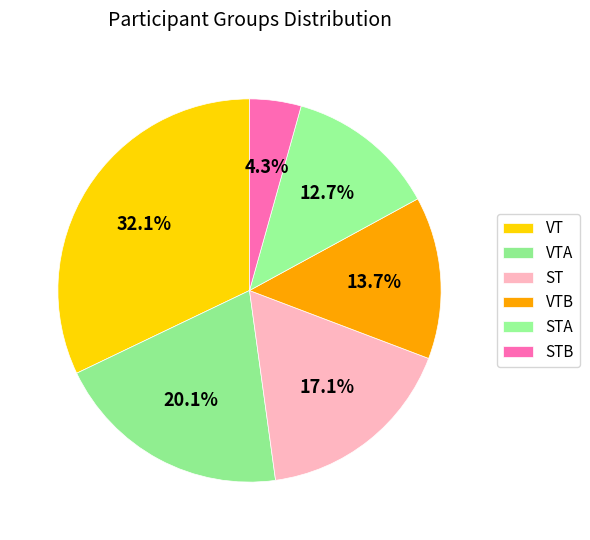

How much of the chart is everything except VTA?

79.9%